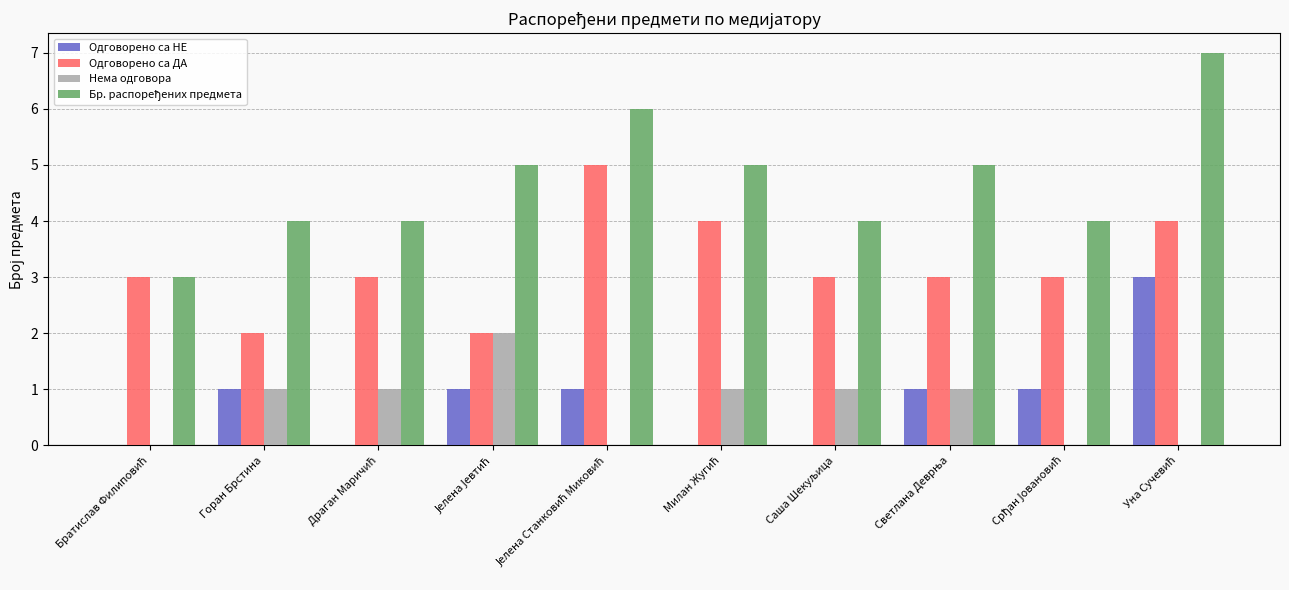

What is the maximum value shown in the chart?

7